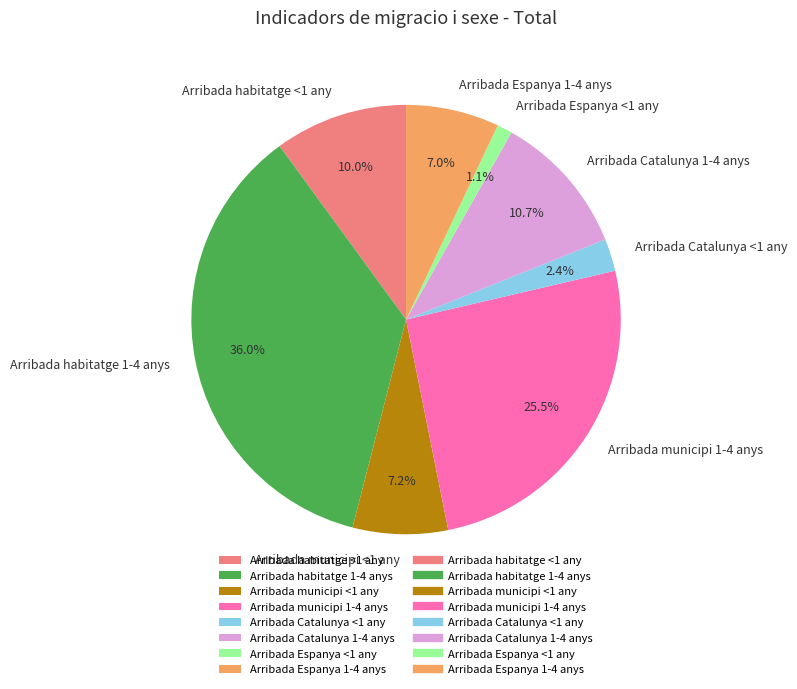

How many segments does this pie chart have?

8